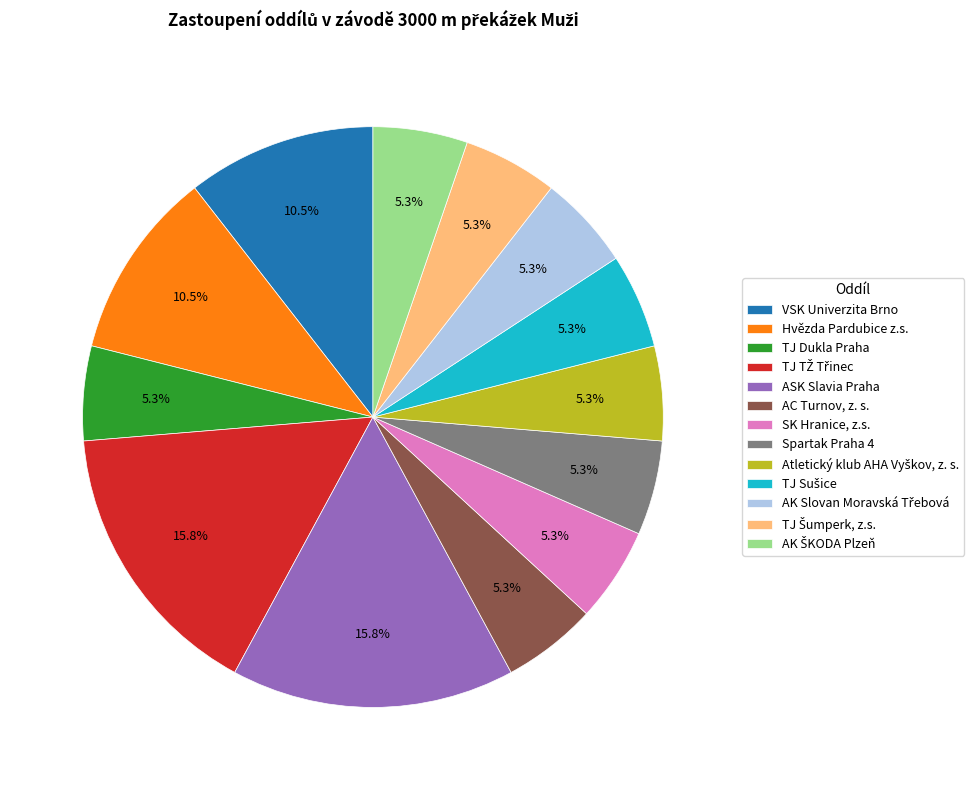

What portion of the pie excludes Spartak Praha 4?

94.7%